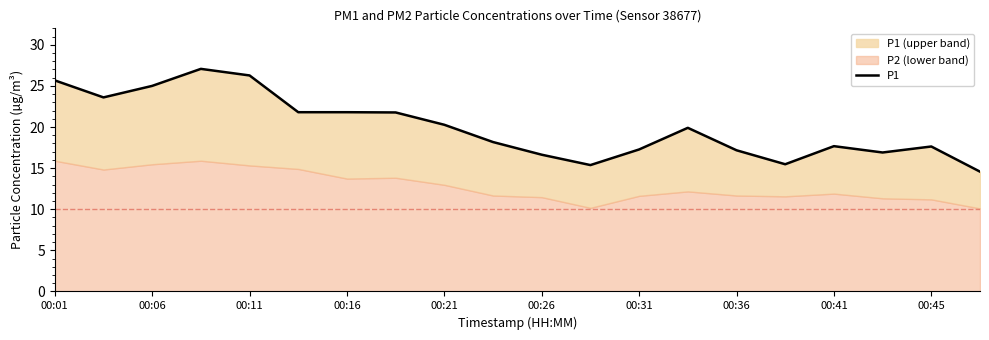

How many data points are less than 19?

10